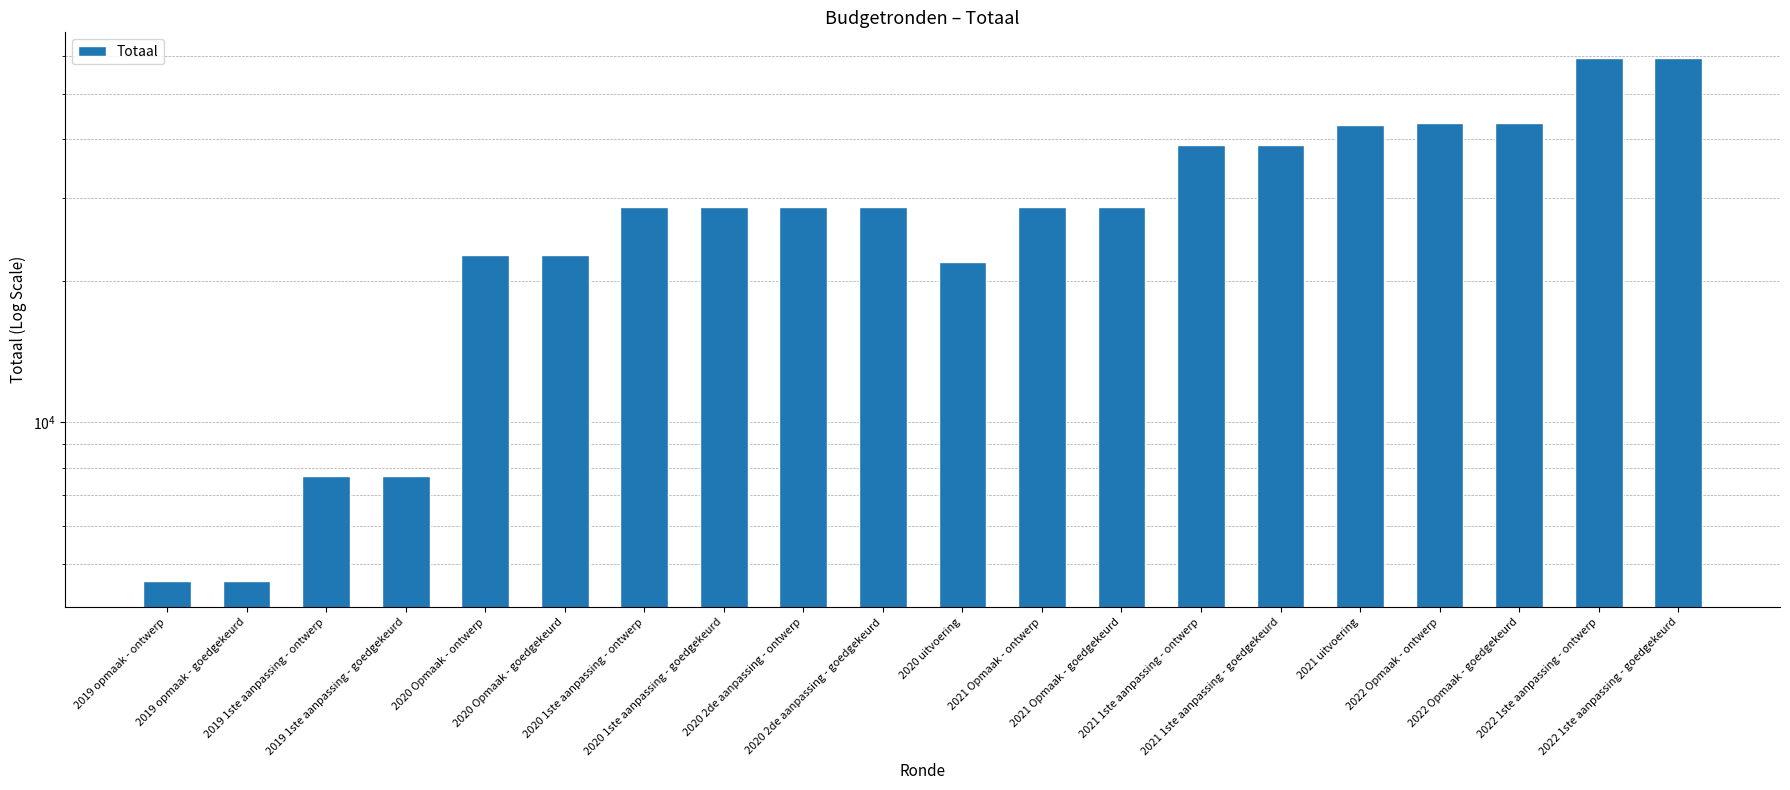

Reading left to right, what are all the values shown in this chart?

2019 opmaak - ontwerp=4593	2019 opmaak - goedgekeurd=4593	2019 1ste aanpassing - ontwerp=7680	2019 1ste aanpassing - goedgekeurd=7680	2020 Opmaak - ontwerp=22680	2020 Opmaak - goedgekeurd=22680	2020 1ste aanpassing - ontwerp=28692	2020 1ste aanpassing - goedgekeurd=28692	2020 2de aanpassing - ontwerp=28692	2020 2de aanpassing - goedgekeurd=28692	2020 uitvoering=21940	2021 Opmaak - ontwerp=28692	2021 Opmaak - goedgekeurd=28692	2021 1ste aanpassing - ontwerp=38862	2021 1ste aanpassing - goedgekeurd=38862	2021 uitvoering=42884	2022 Opmaak - ontwerp=43273	2022 Opmaak - goedgekeurd=43273	2022 1ste aanpassing - ontwerp=59371	2022 1ste aanpassing - goedgekeurd=59371